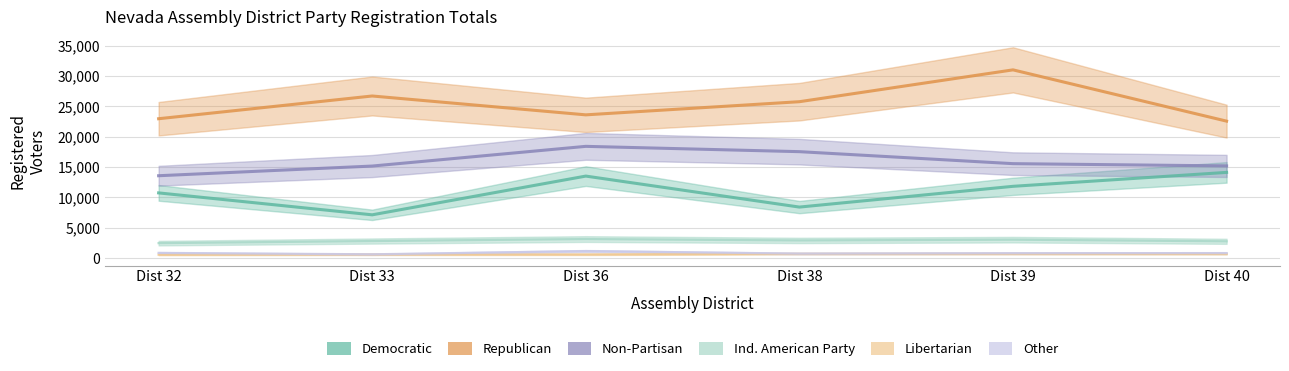

What is the sum of all Other values?

5092